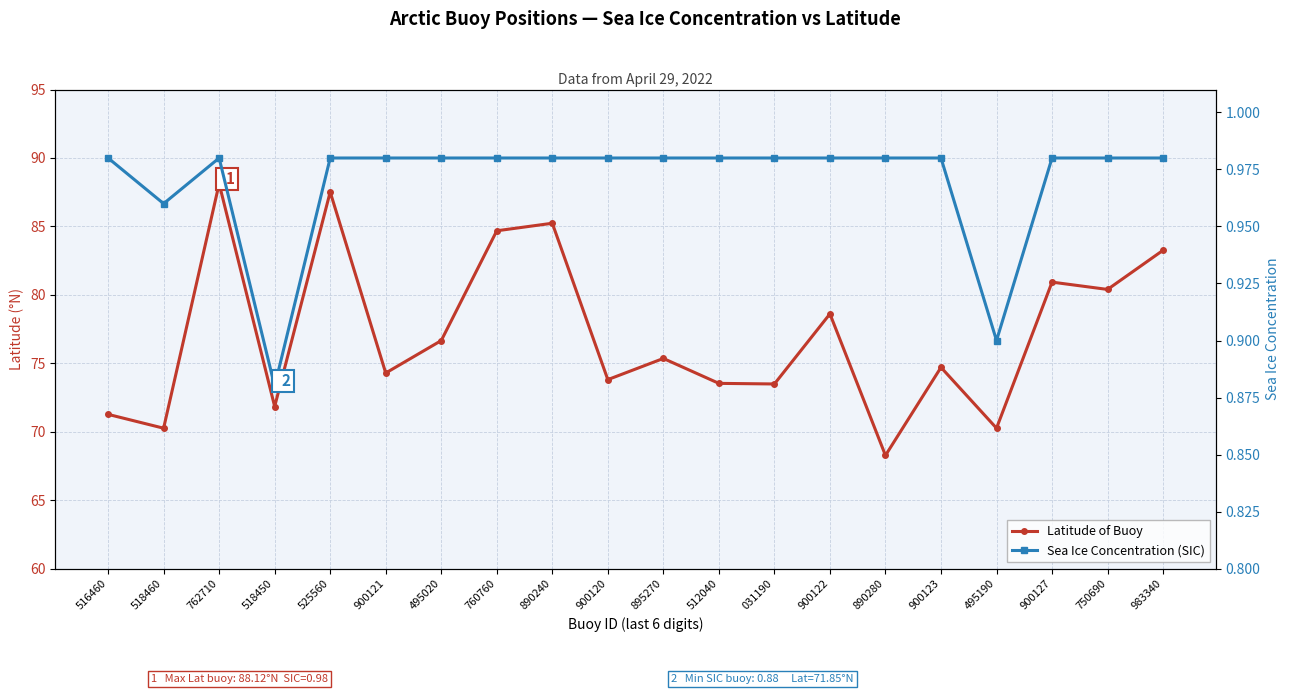

Which series has the largest range (max minus min)?

Latitude of Buoy